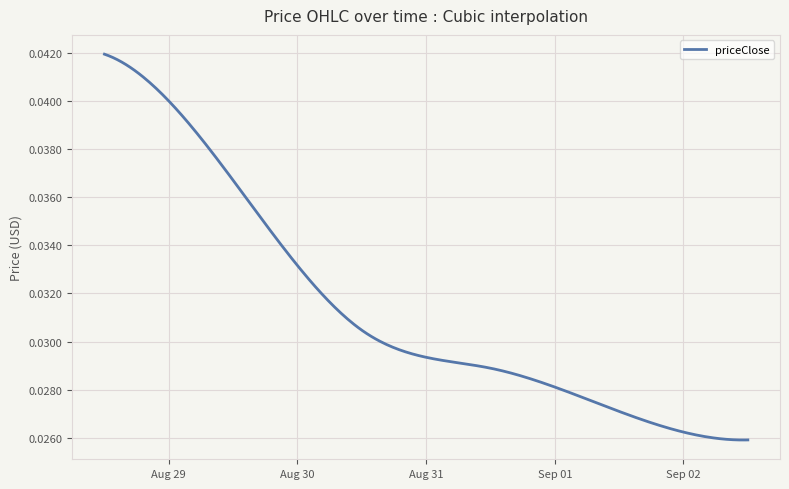

Count the number of categories in the chart.

300